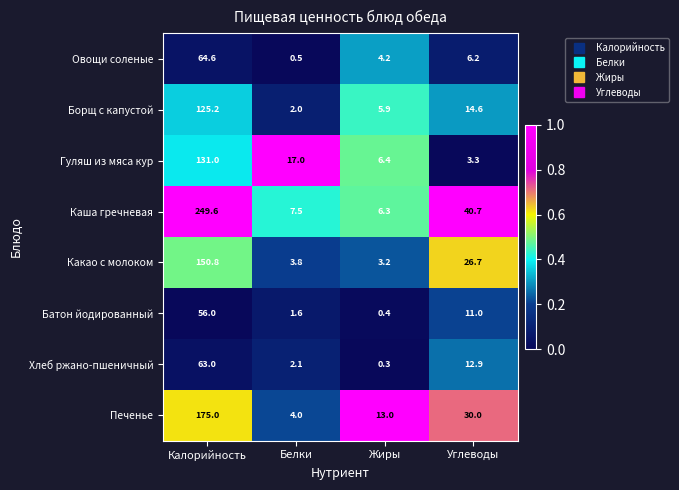

At Жиры, list the series in order from smallest to largest.

Хлеб ржано-пшеничный, Батон йодированный, Какао с молоком, Овощи соленые, Борщ с капустой, Каша гречневая, Гуляш из мяса кур, Печенье